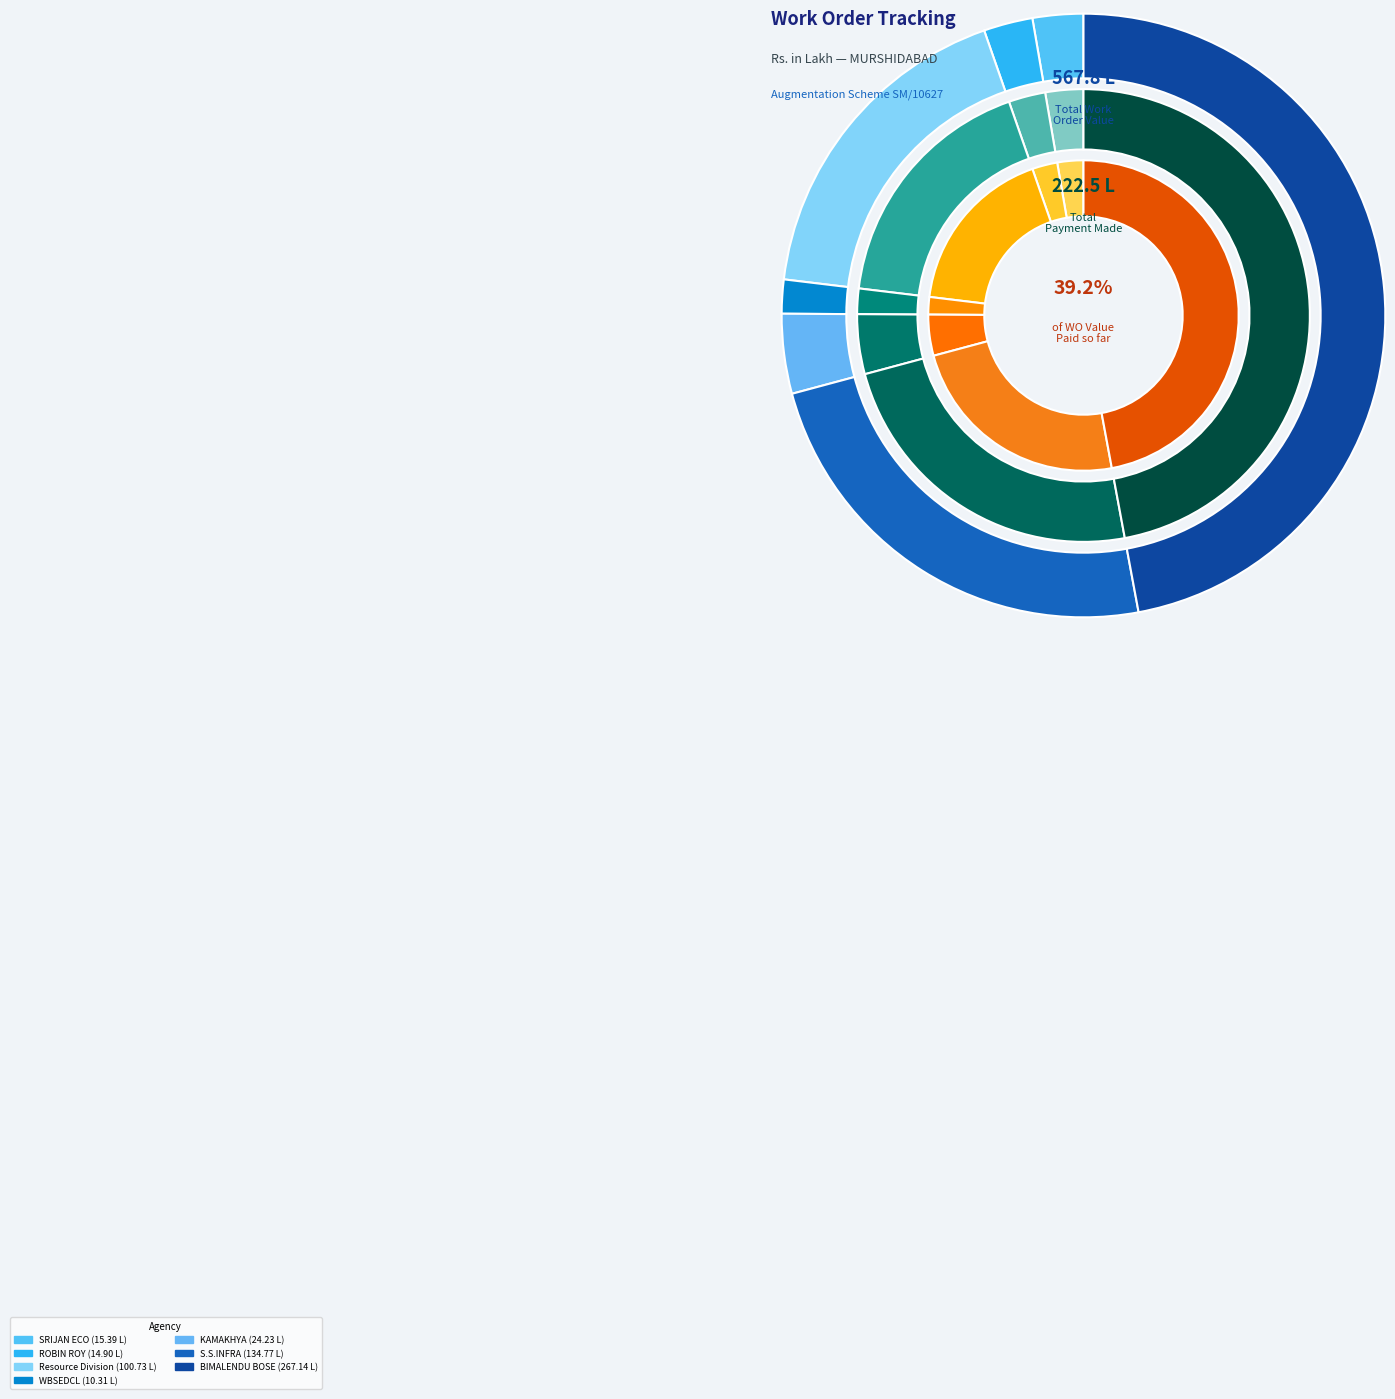

To the nearest percent, what portion does WO-1 represent?

2%